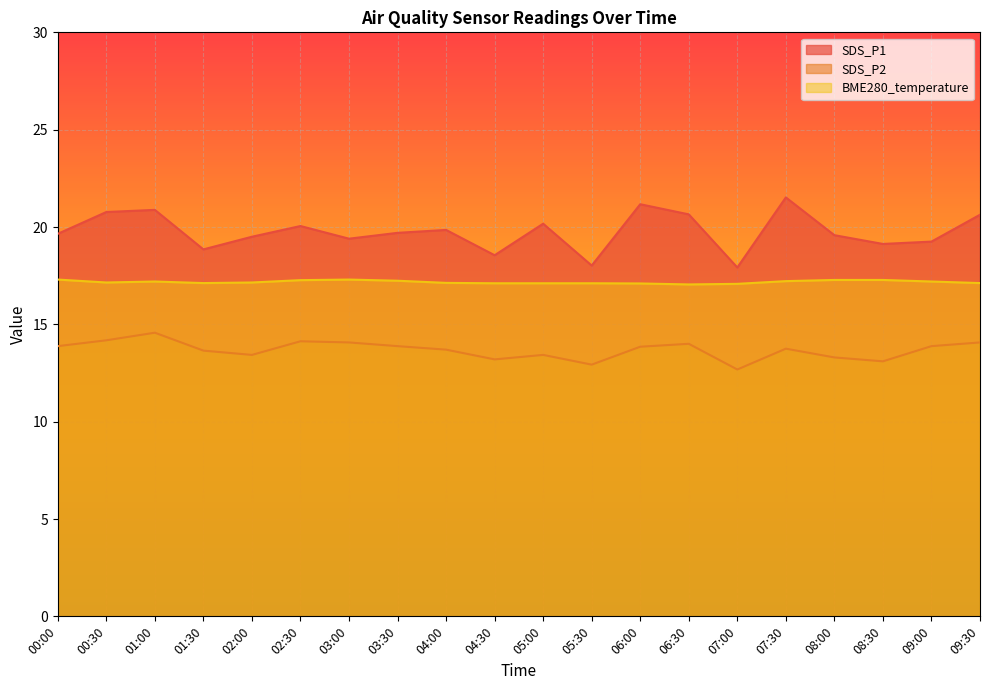

At which label is SDS_P1 closest to 19?

08:30